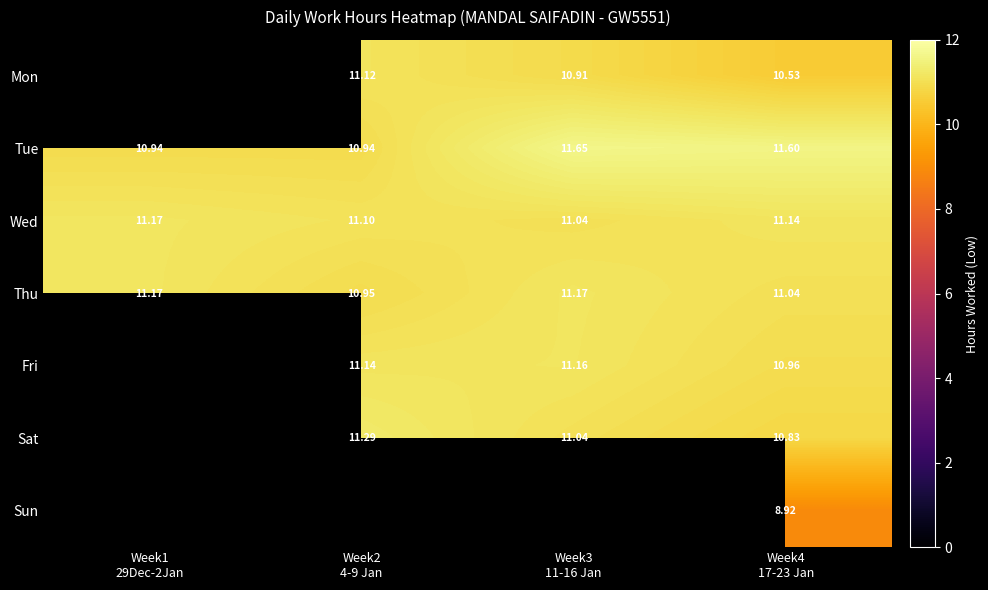

Which category has the lowest value across all series?

Week4
17-23 Jan